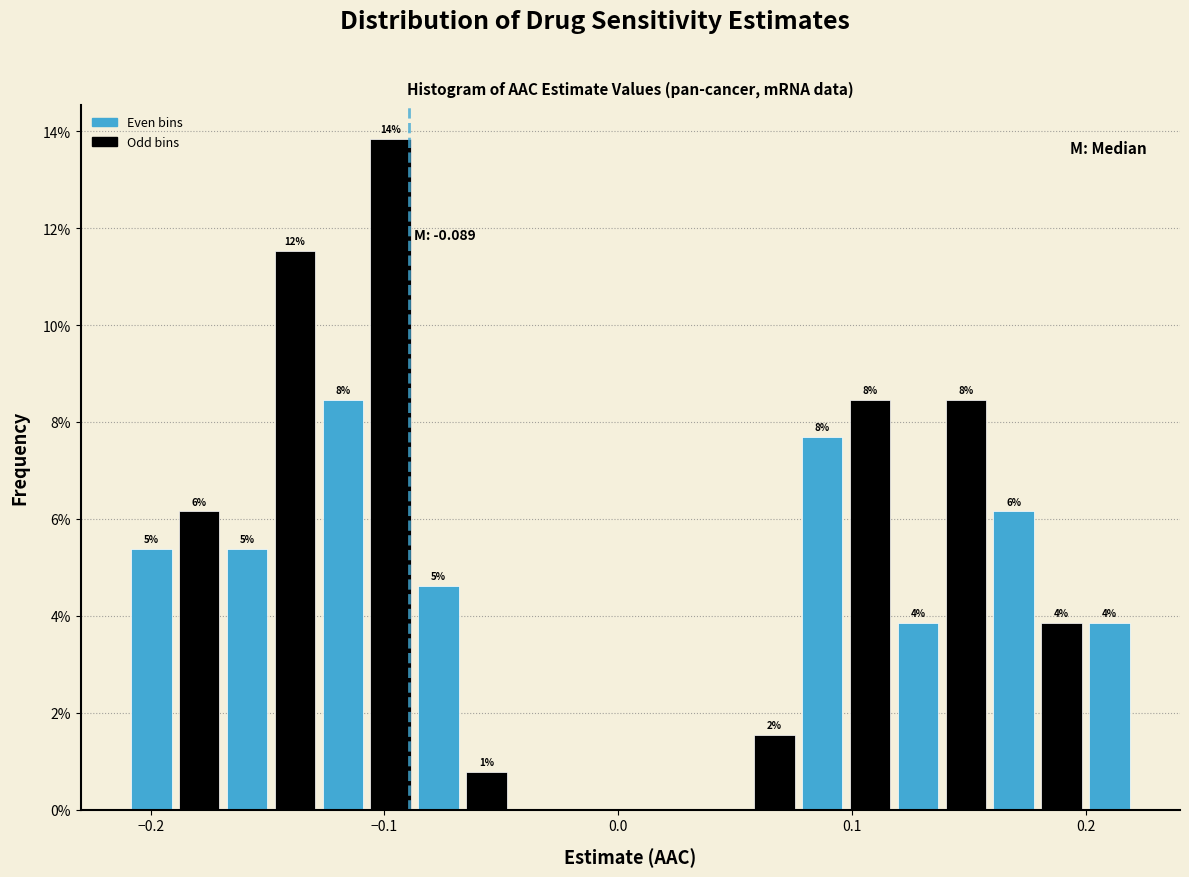

Around what value on the x-axis is the tallest bar? Give the approximate position of its centre, as read against the axis.

-0.10